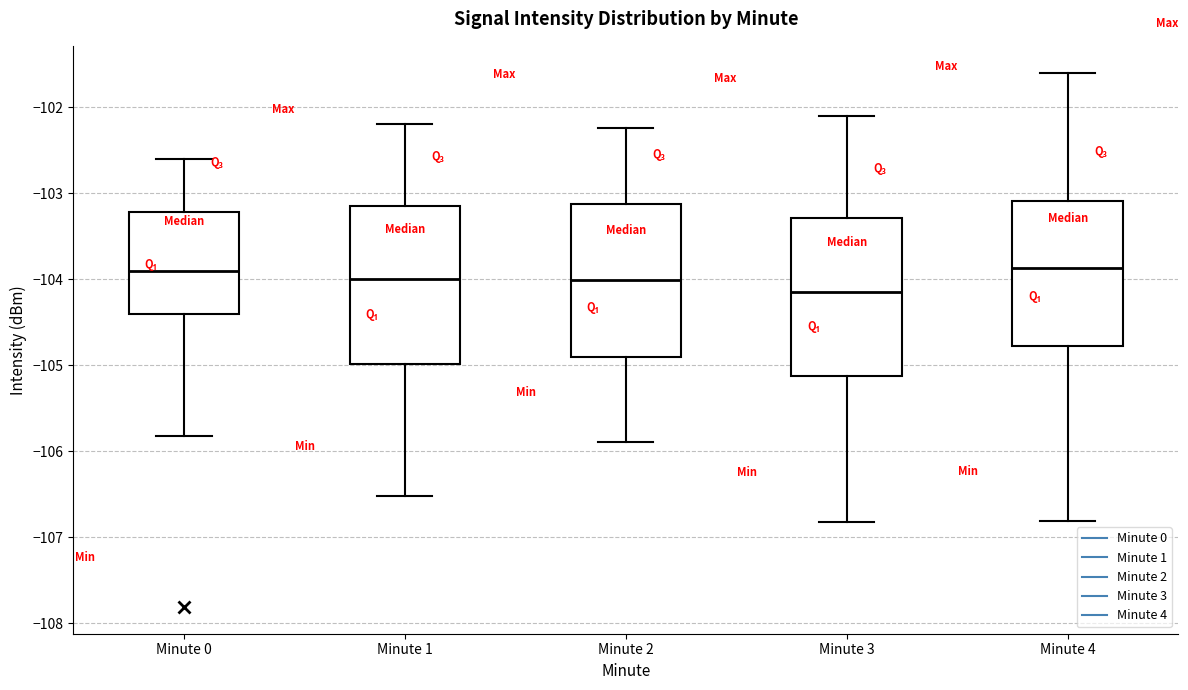

Which box's median line is the lowest?

Minute 3